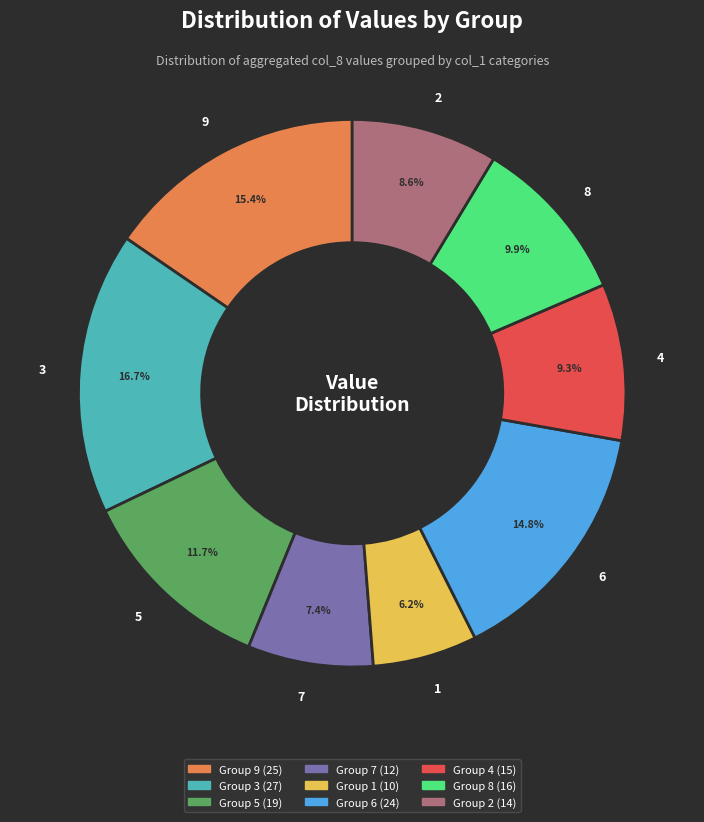

Approximately how many times larger is the value at 1 compared to 7?

0.8